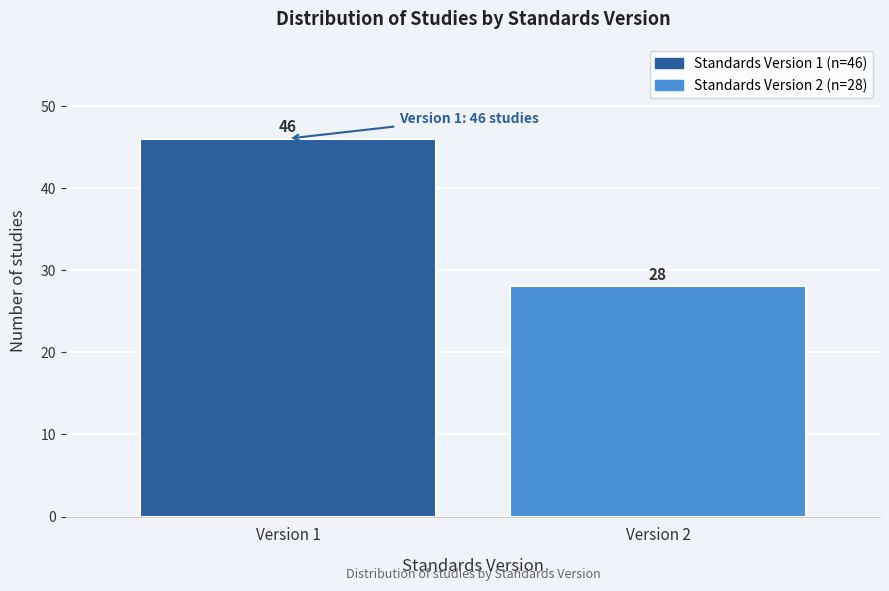

Reading right to left, extract all data points from this chart.

28	46